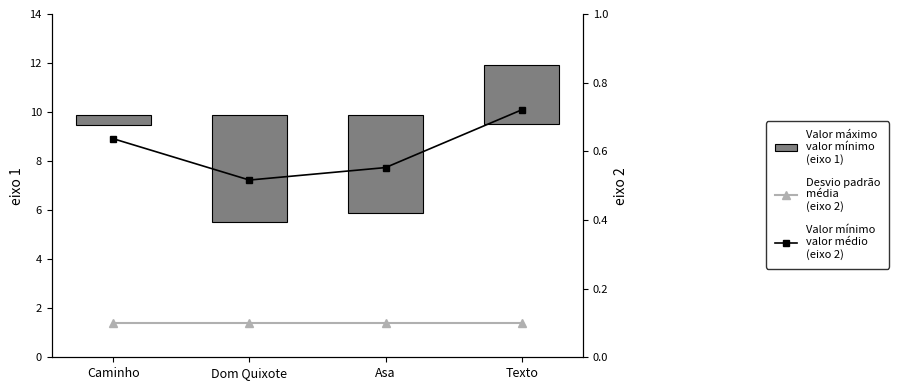

What is the sum of all Desvio padrão
média
(eixo 2) values?

0.4